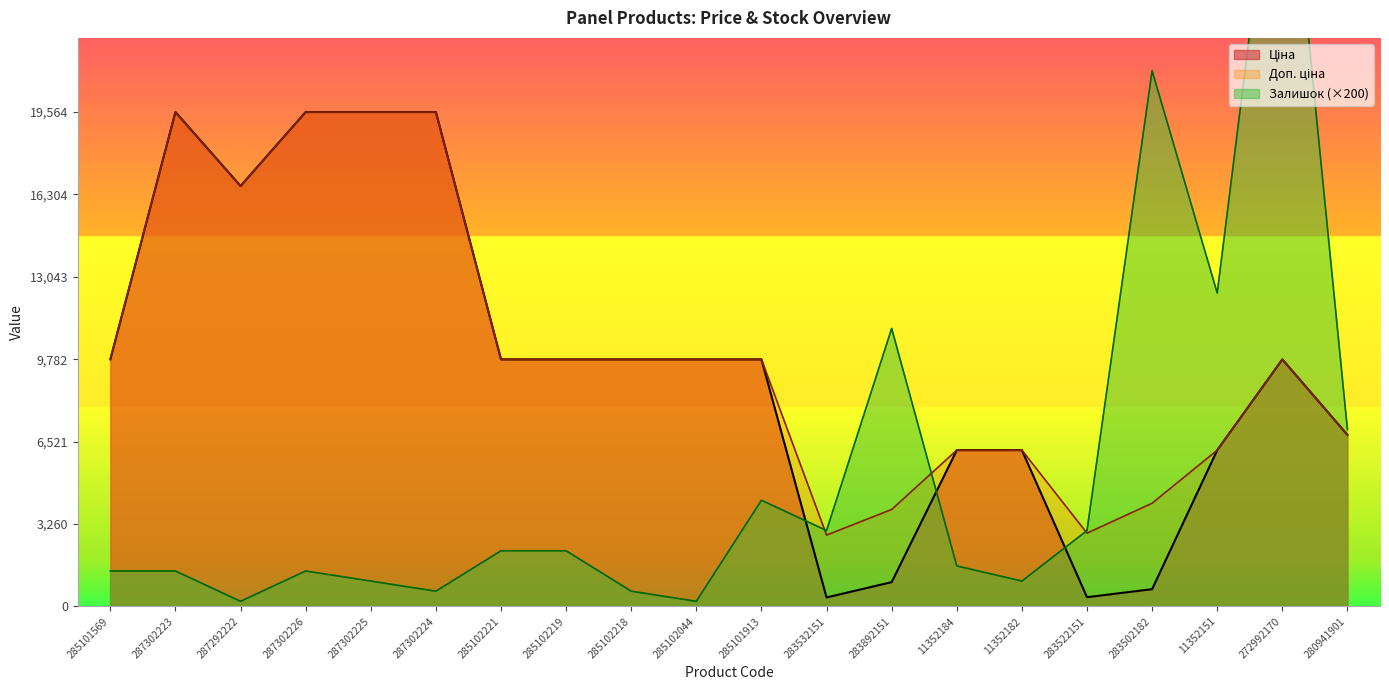

Which has a higher value, 287302224 or 287302226?

287302224